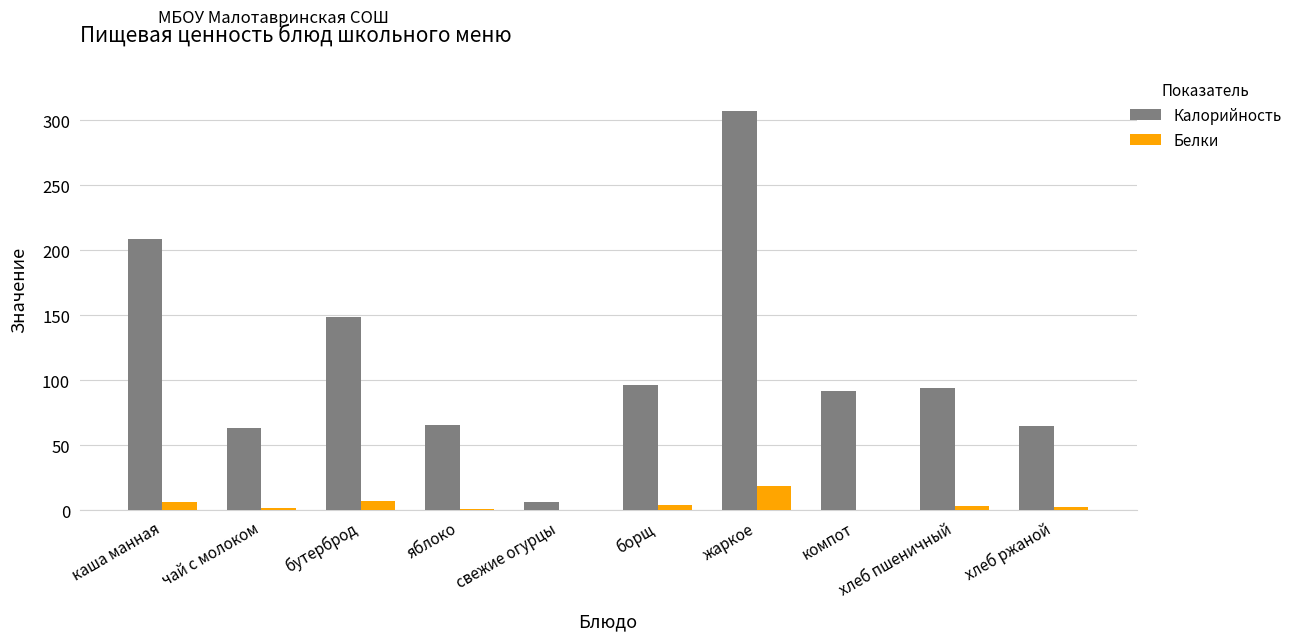

At which label does Калорийность reach its peak?

жаркое